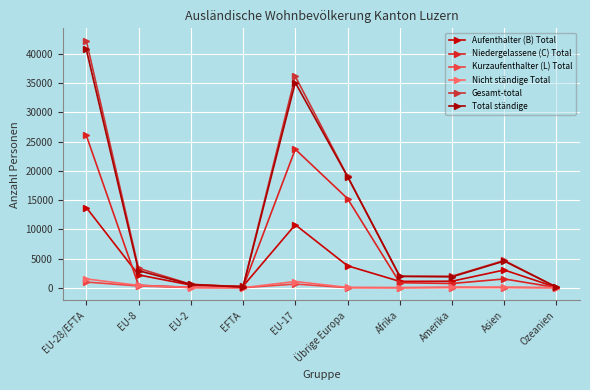

What is the total value across all series at EU-8?

9552